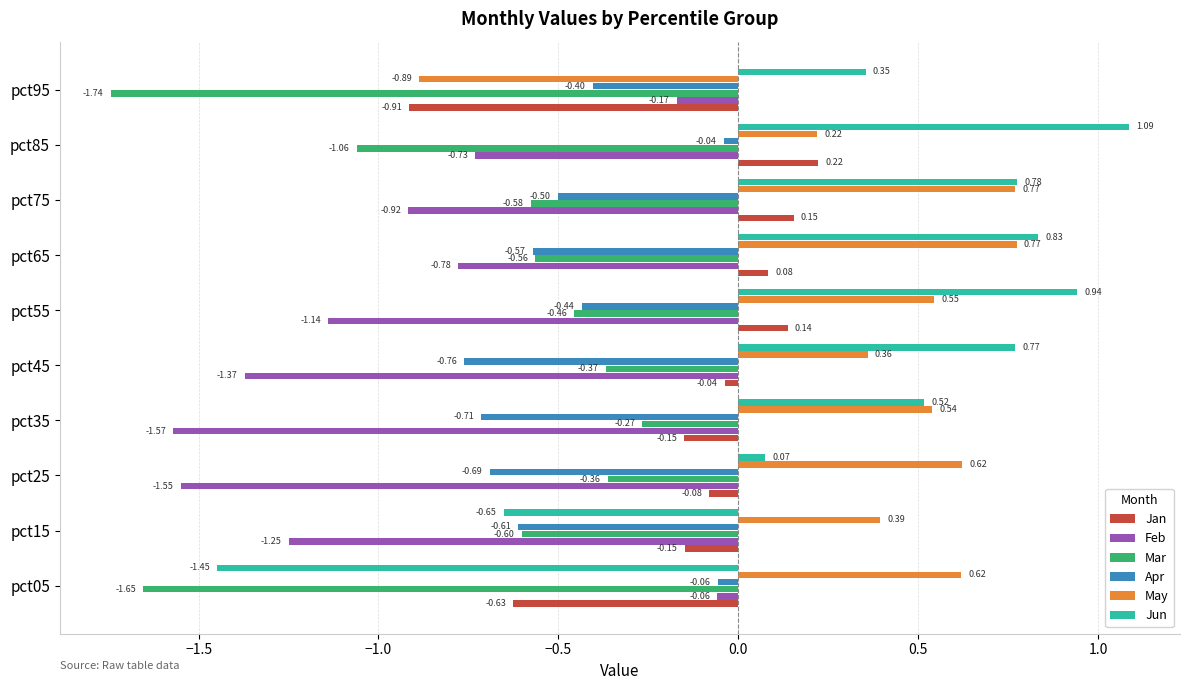

Rank the categories by Jun value from lowest to highest.

pct05, pct15, pct25, pct95, pct35, pct45, pct75, pct65, pct55, pct85